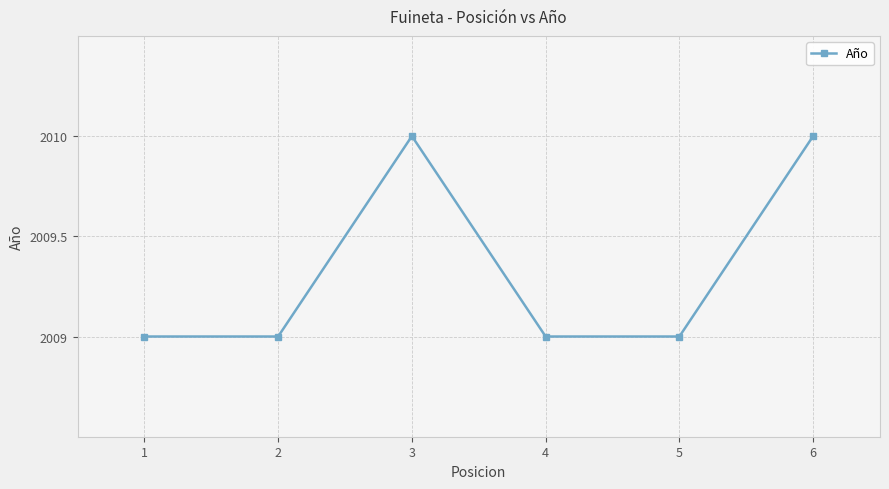

How many values are between 2009 and 2010?

6